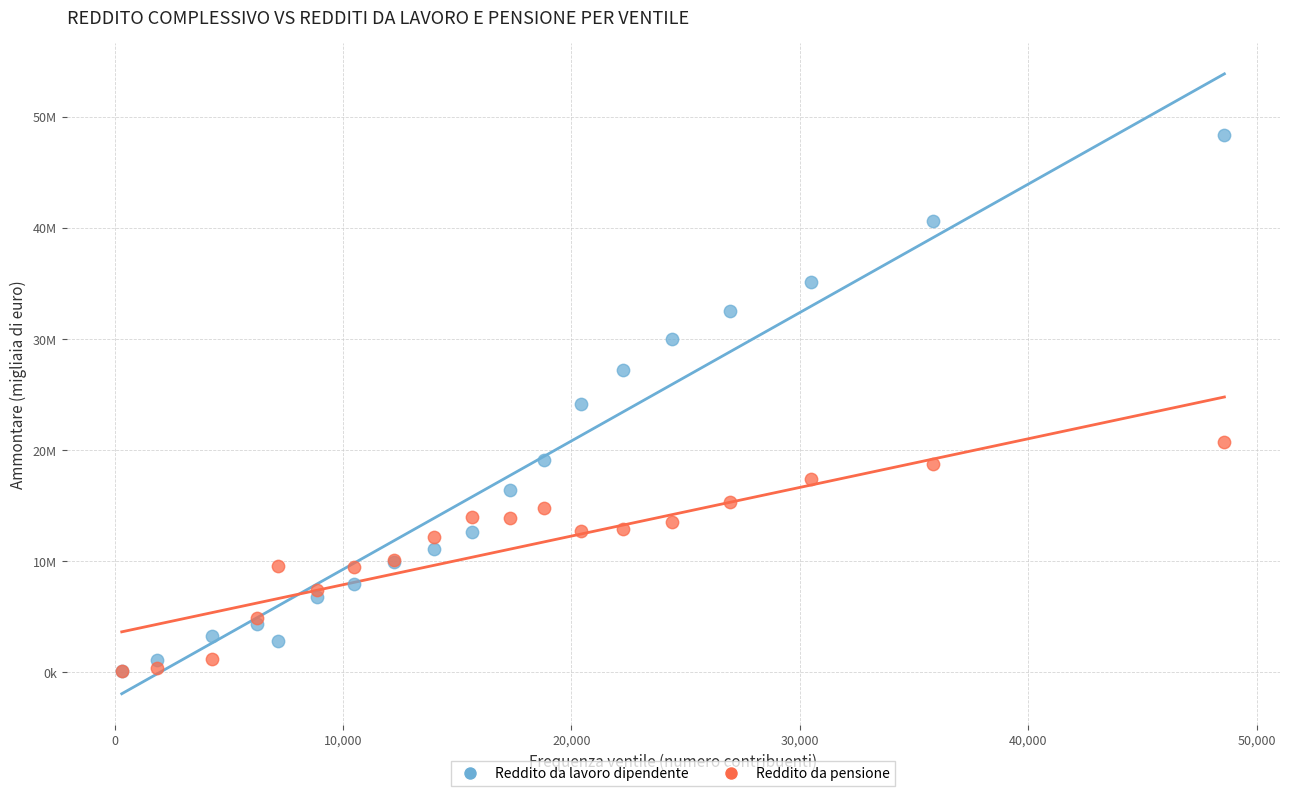

What are all the series names shown in the legend?

Reddito da lavoro dipendente, Reddito da pensione